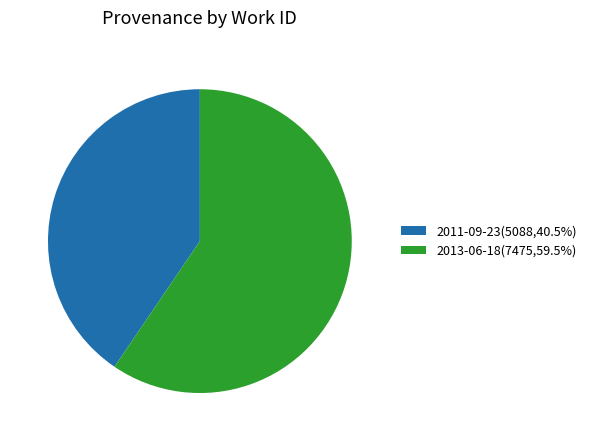

What is the largest slice in the pie chart?

2013-06-18